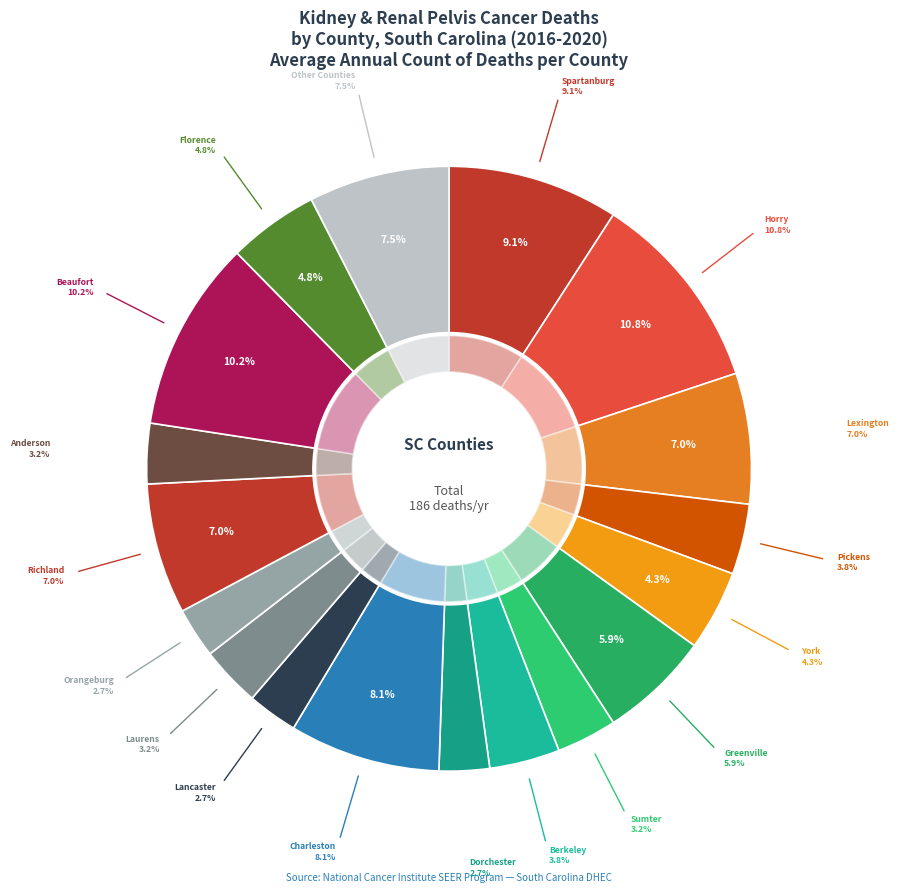

Does Cherokee County represent more than half of the total?

No